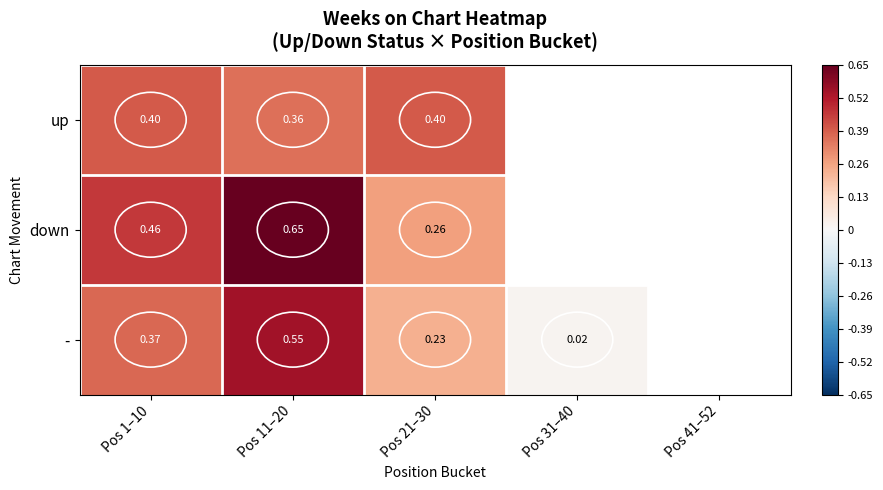

Is the value of down at Pos 1–10 greater than the value of - at Pos 1–10?

Yes